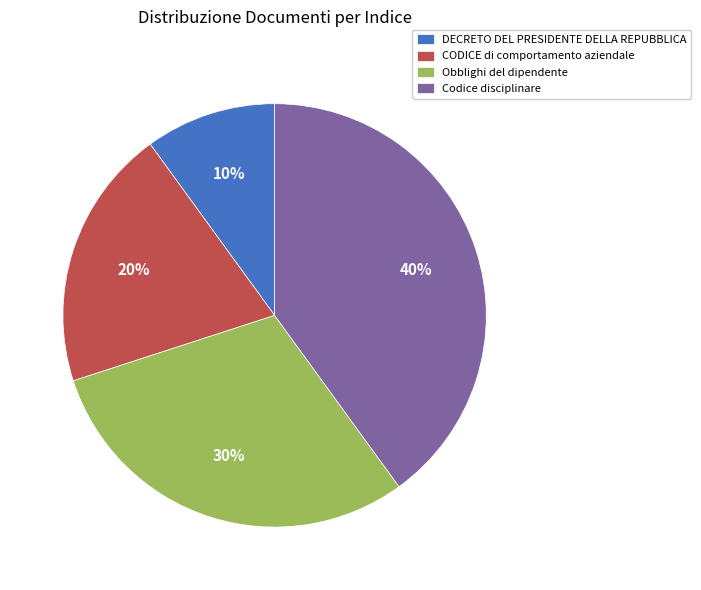

Rank the categories by value from highest to lowest.

Codice disciplinare, Obblighi del dipendente, CODICE di comportamento aziendale, DECRETO DEL PRESIDENTE DELLA REPUBBLICA